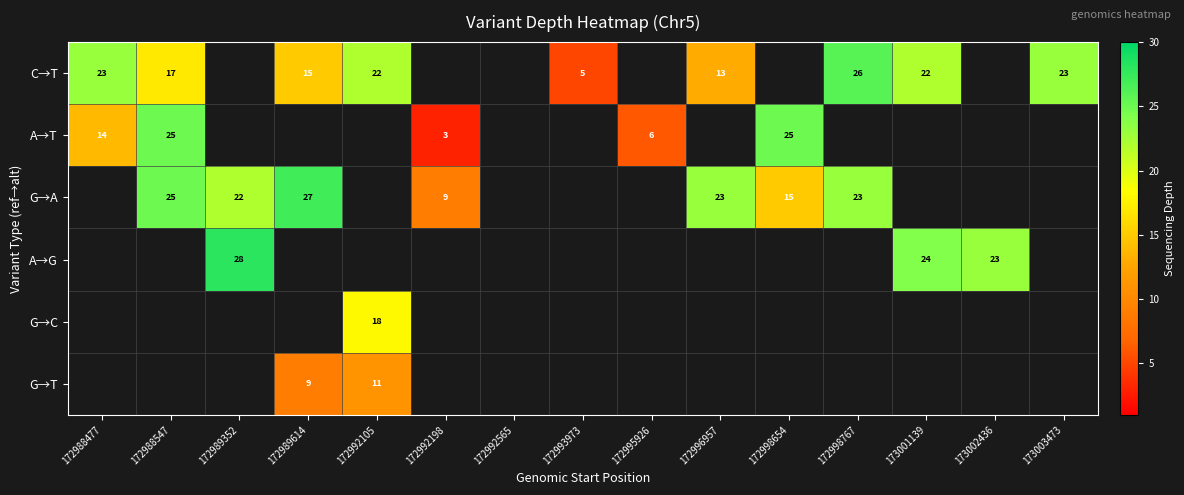

True or false: C→T has a value of 20 at 172996957.

False